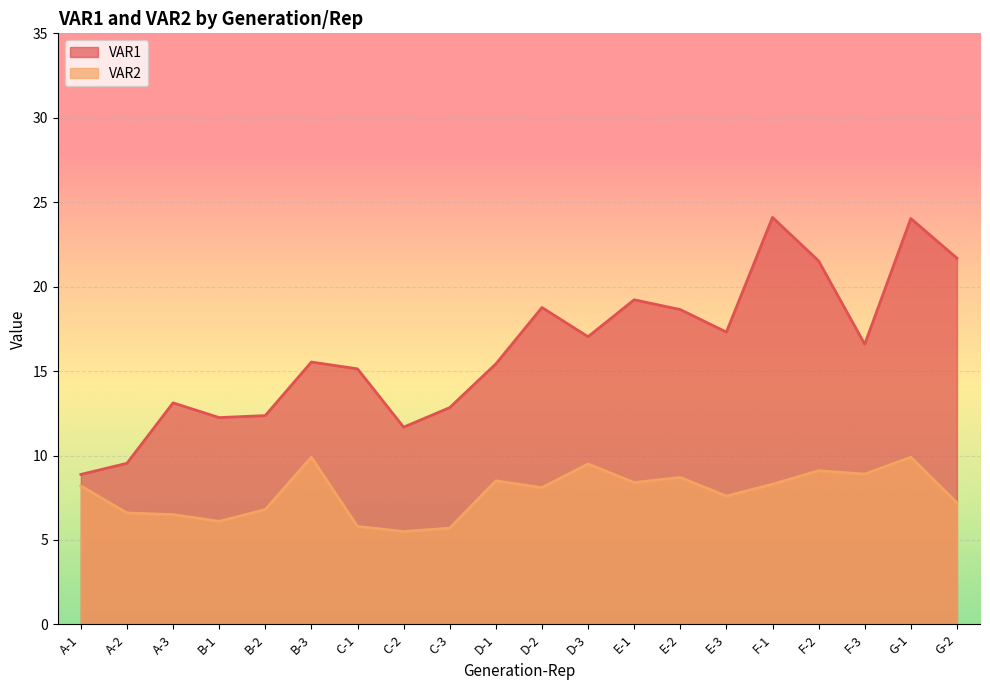

True or false: VAR2 and VAR1 cross at least once.

False